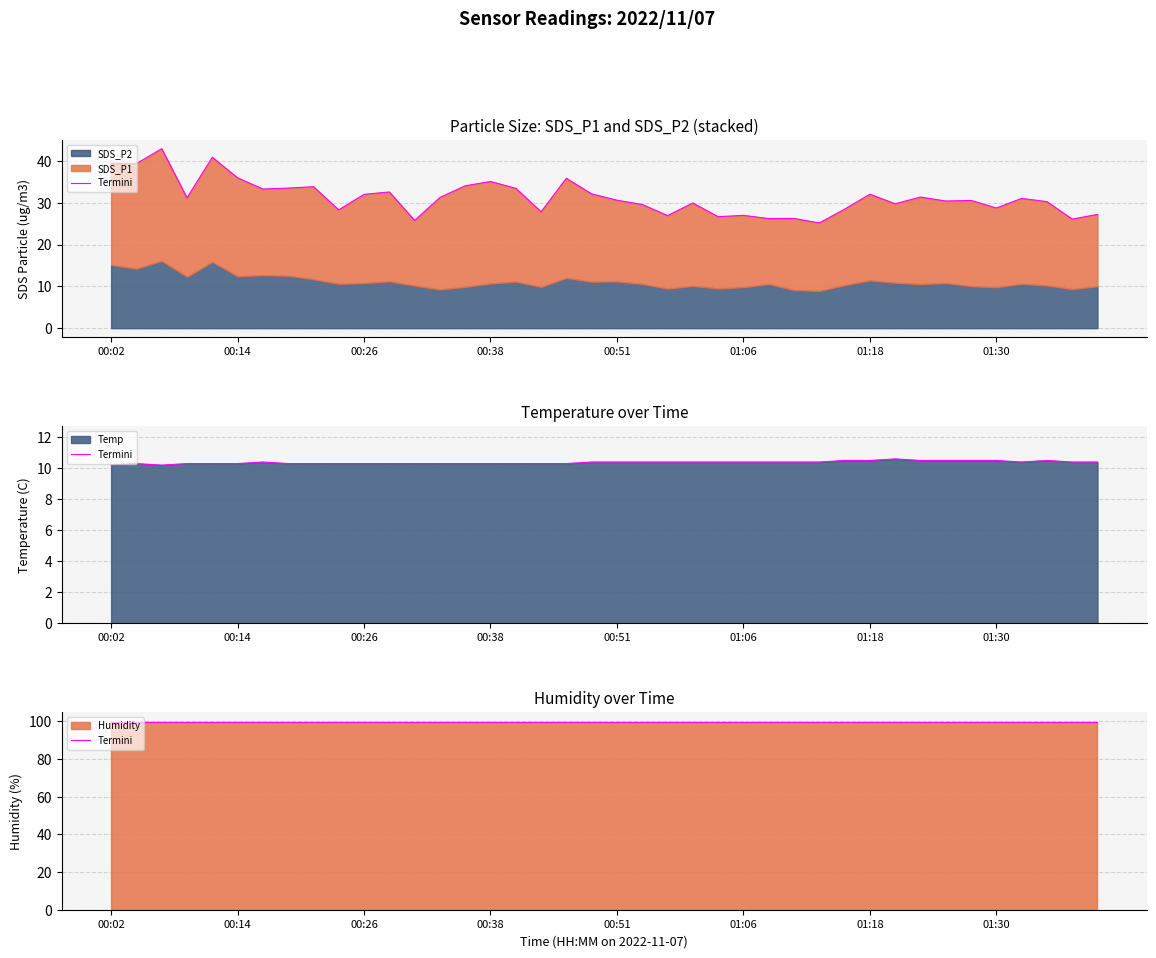

What is the sum of the SDS_P1 values at 00:07 and 01:40?

44.1